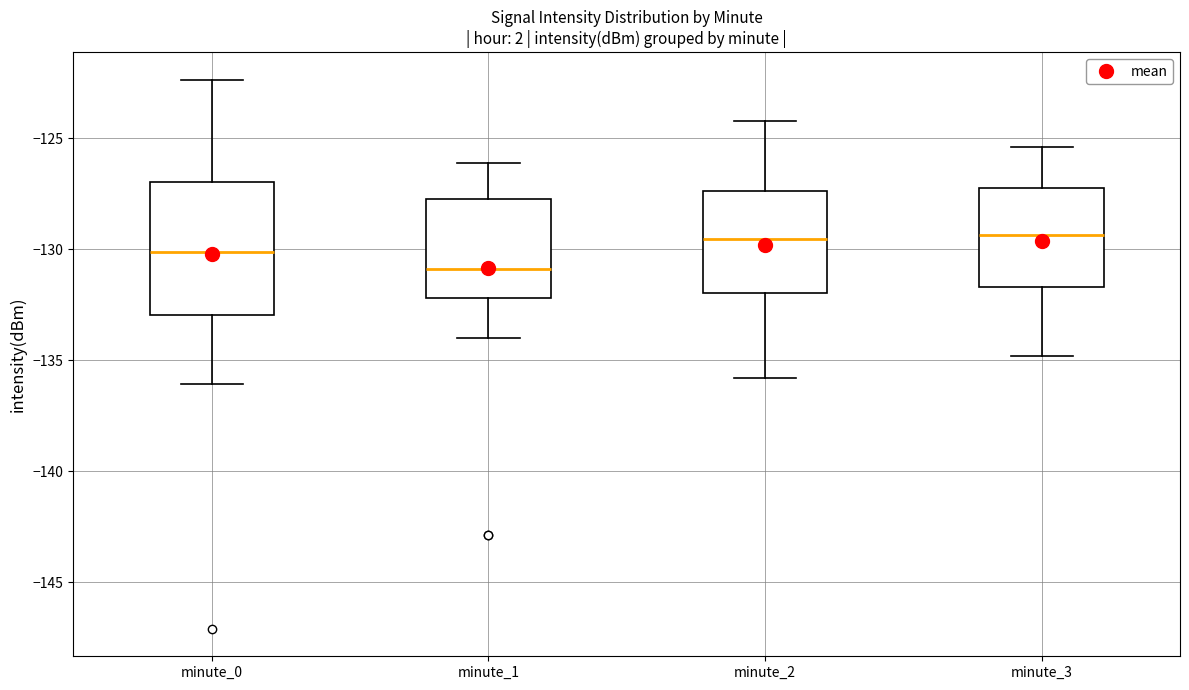

Reading left to right, transcribe this box plot: for each box, give where its median line is, the range the box spans, and where its two whiskers end, as read against the y-axis. The values are not printed on the chart, so give them approximately, as read against the axis.

minute_0: median -130.0, box -133.0 to -127.0, whiskers -136.0 to -122.5
minute_1: median -131.0, box -132.0 to -127.5, whiskers -134.0 to -126.0
minute_2: median -129.5, box -132.0 to -127.5, whiskers -136.0 to -124.0
minute_3: median -129.5, box -131.5 to -127.0, whiskers -135.0 to -125.5